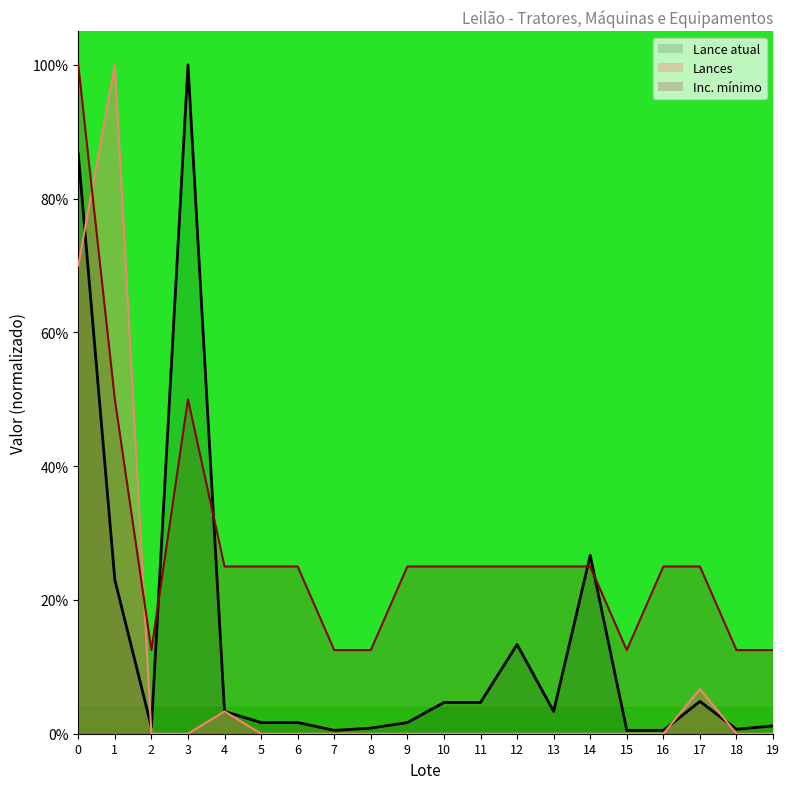

The value of Lances at 14 is 0.0. True or false?

True